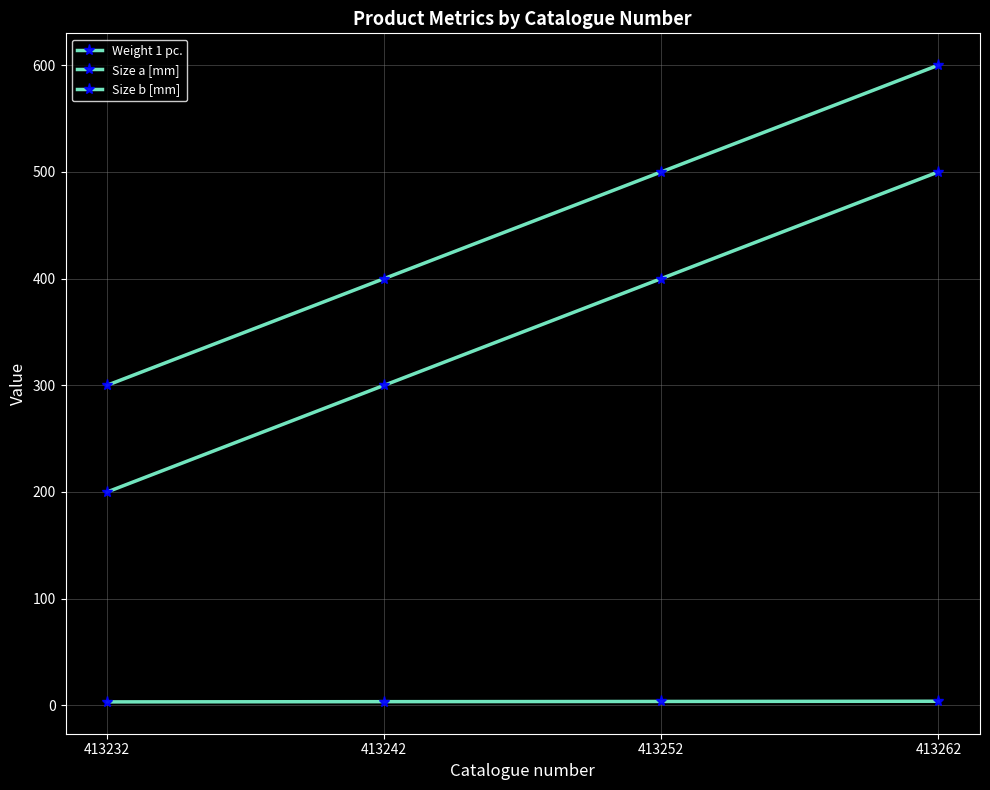

What is the difference between the maximum and minimum values in the Weight 1 pc. series?

0.6